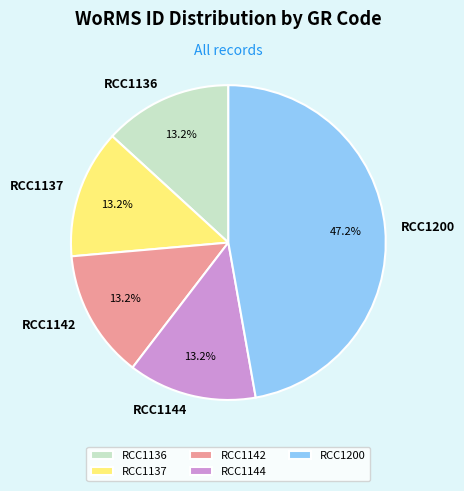

What is the ratio of the value at RCC1137 to the value at RCC1144?

1.0